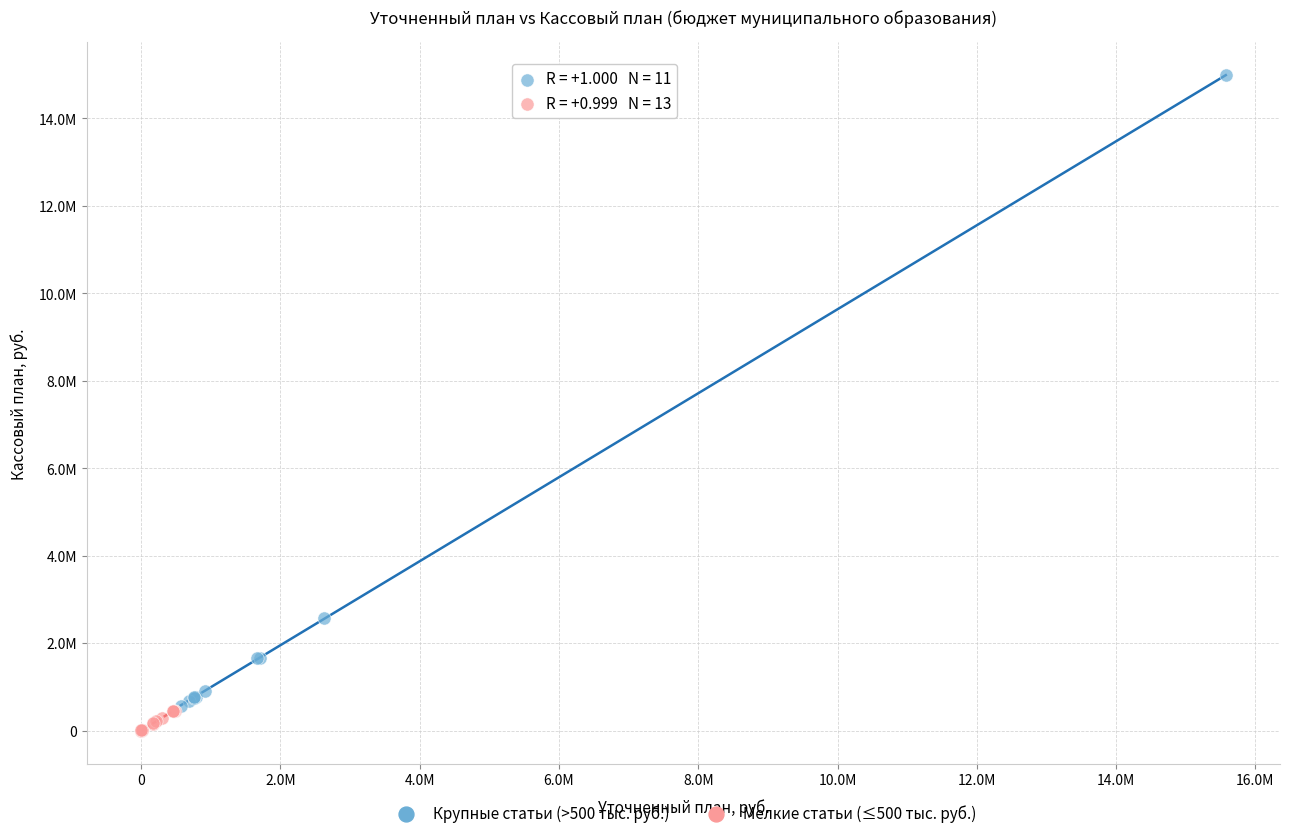

Which series has the largest Y range (max minus min)?

Крупные статьи (>500 тыс. руб.)